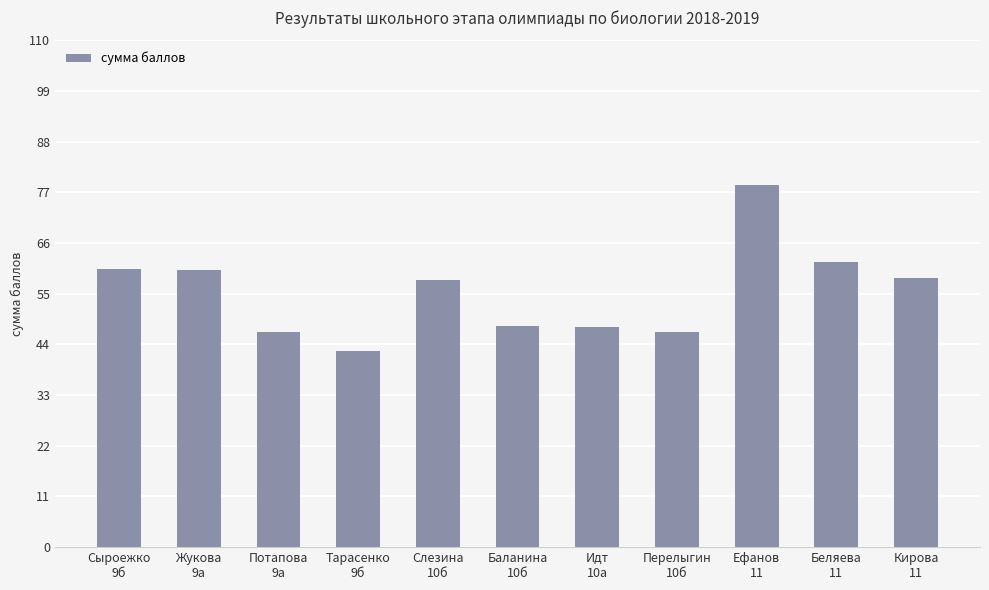

Does the chart contain stacked bars?

No